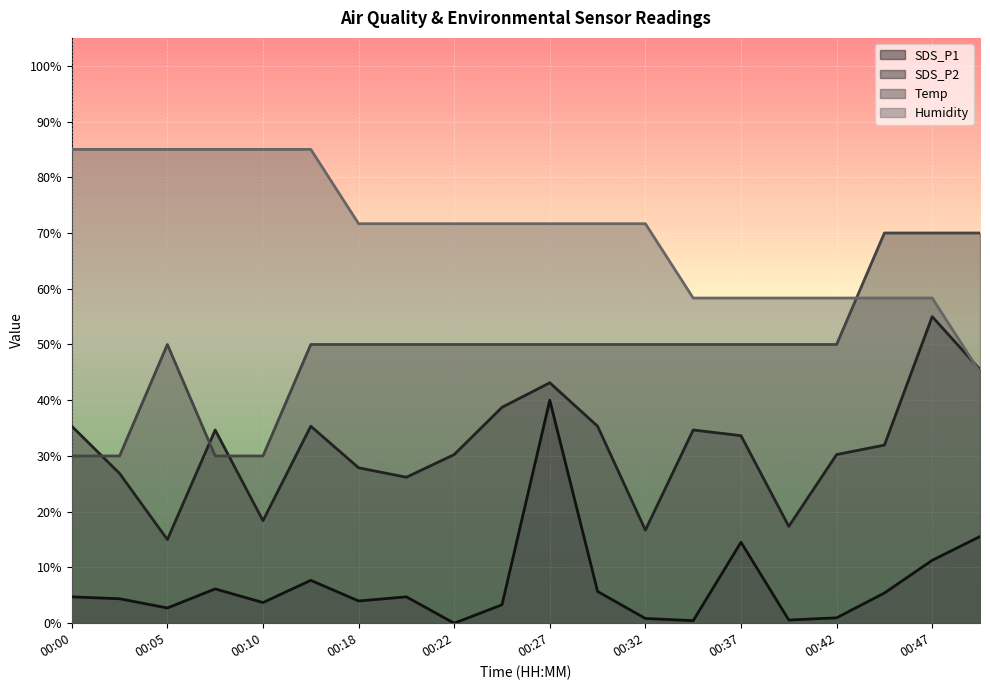

At which category does Temp reach its first local peak?

00:05